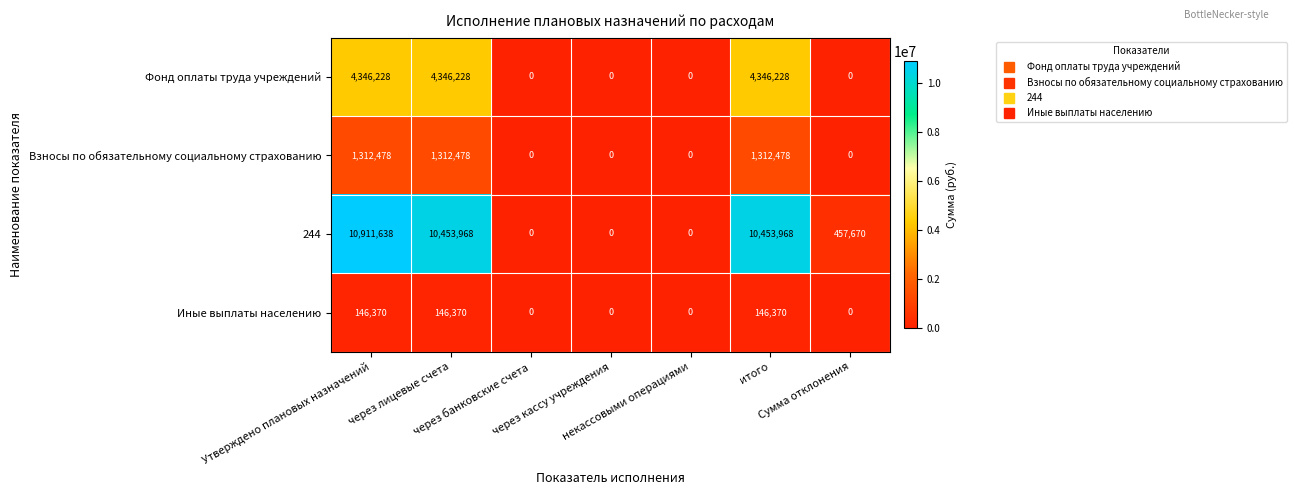

At how many categories does at least one series exceed 880274?

3